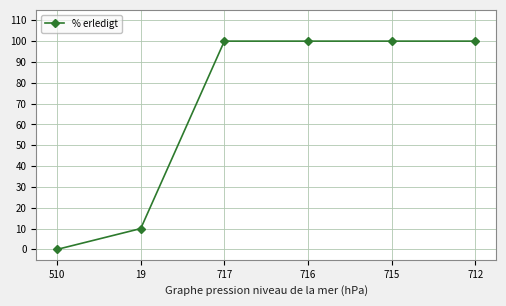

Reading right to left, extract all data points from this chart.

712=100	715=100	716=100	717=100	19=10	510=0